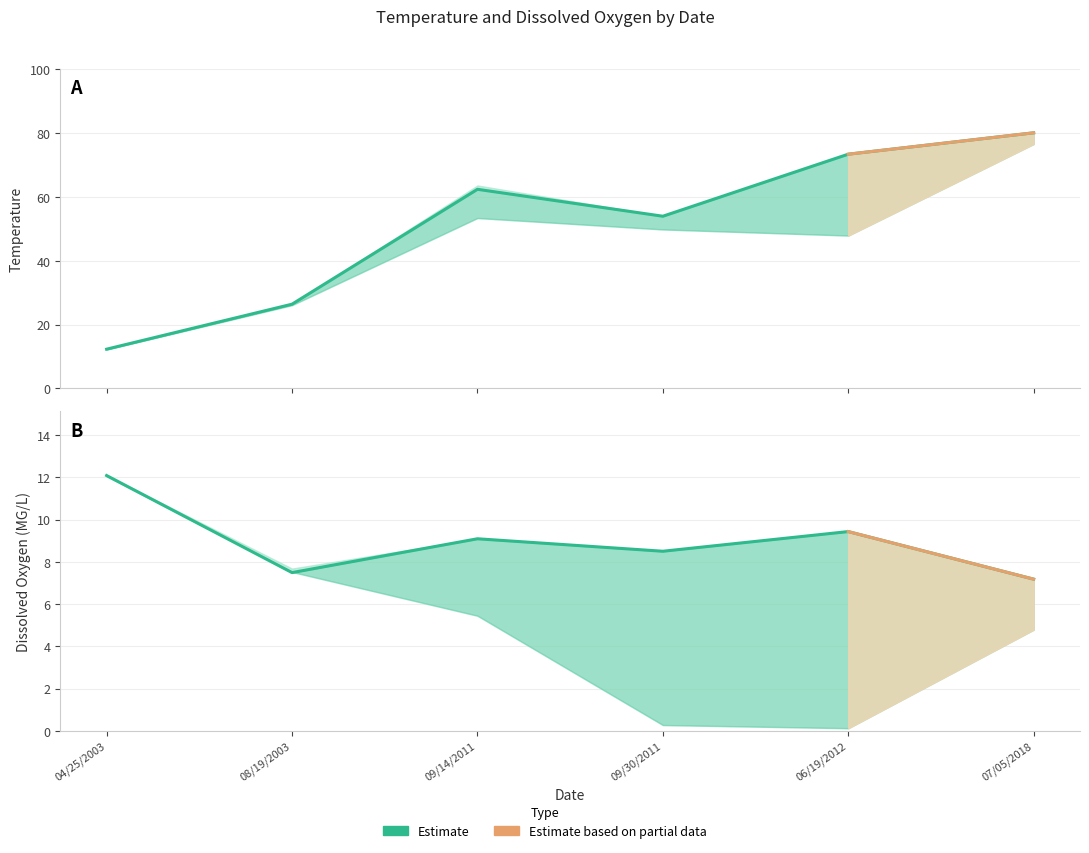

At which label is Dissox closest to 9?

09/14/2011